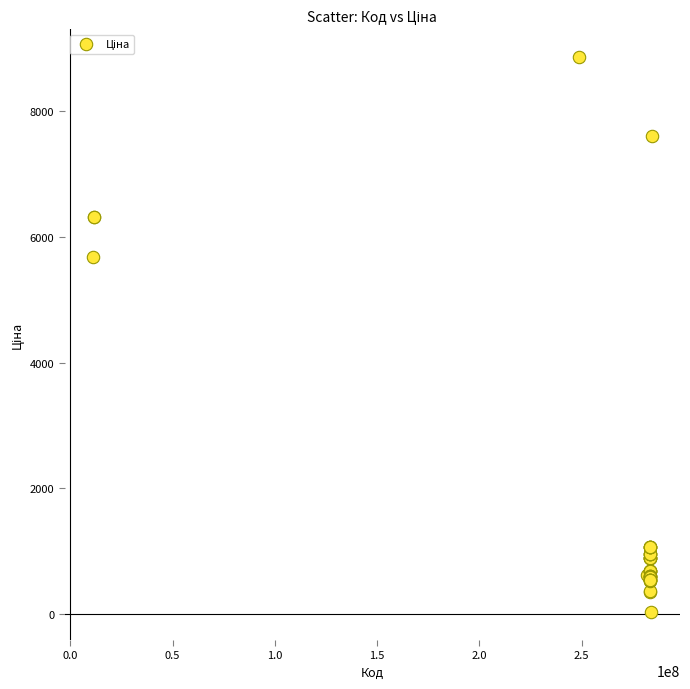

What Y value in the scatter plot is closest to 4444?

5673.8